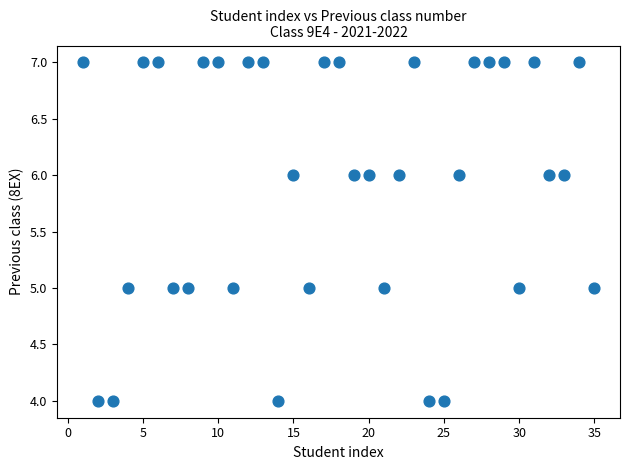

What is the range of X values (max minus min)?

34